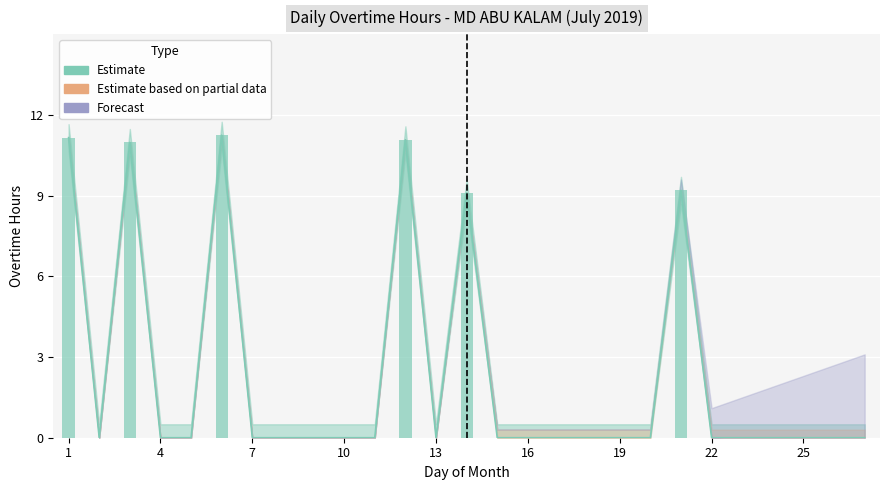

Does the chart contain stacked bars?

No